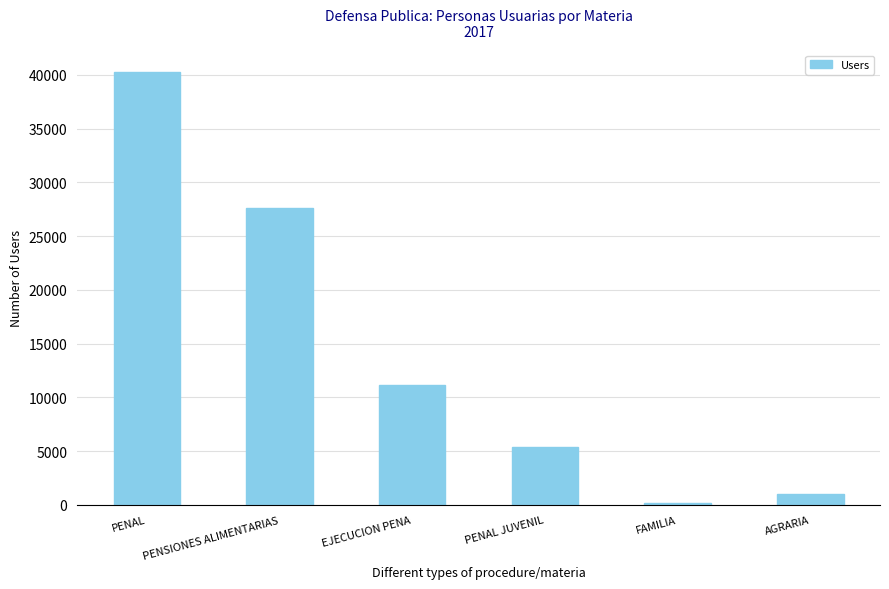

At which category does the chart reach its peak across all series?

PENAL